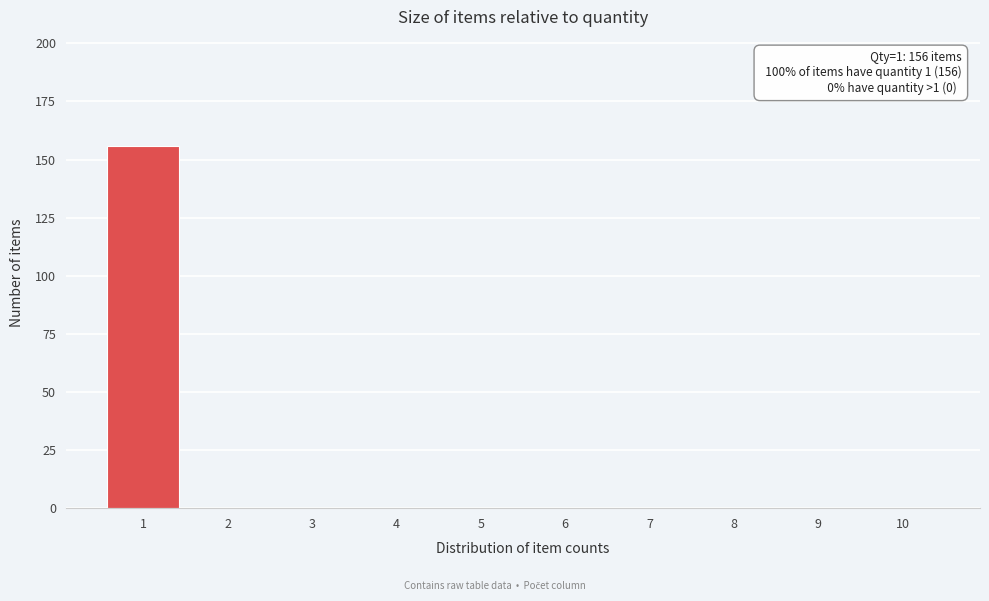

Reading left to right, transcribe all the data shown in this chart.

1=156	2=0	3=0	4=0	5=0	6=0	7=0	8=0	9=0	10=0